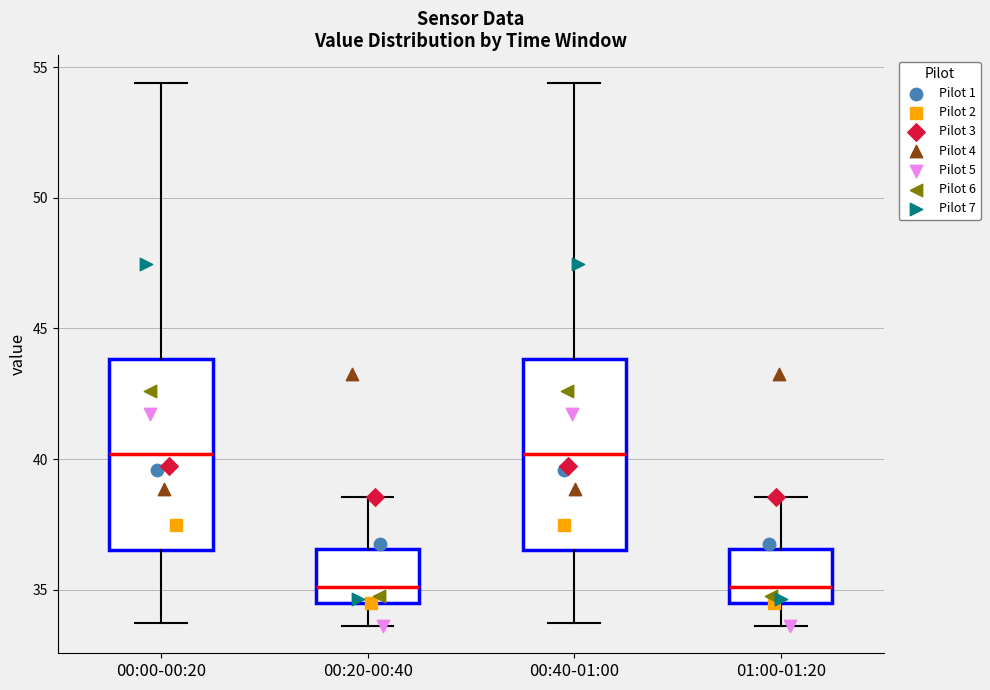

Where is the lower edge of the box for 00:40-01:00 on the y-axis? The values are not printed on the chart, so give them approximately, as read against the axis.

36.5